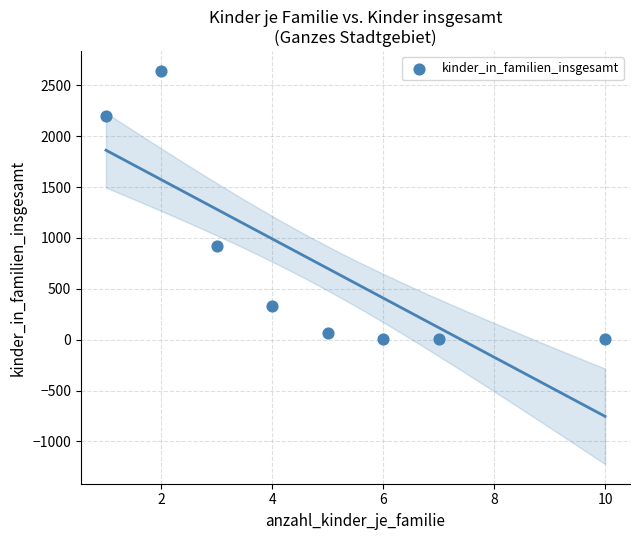

What Y value in the scatter plot is closest to 1324?

921